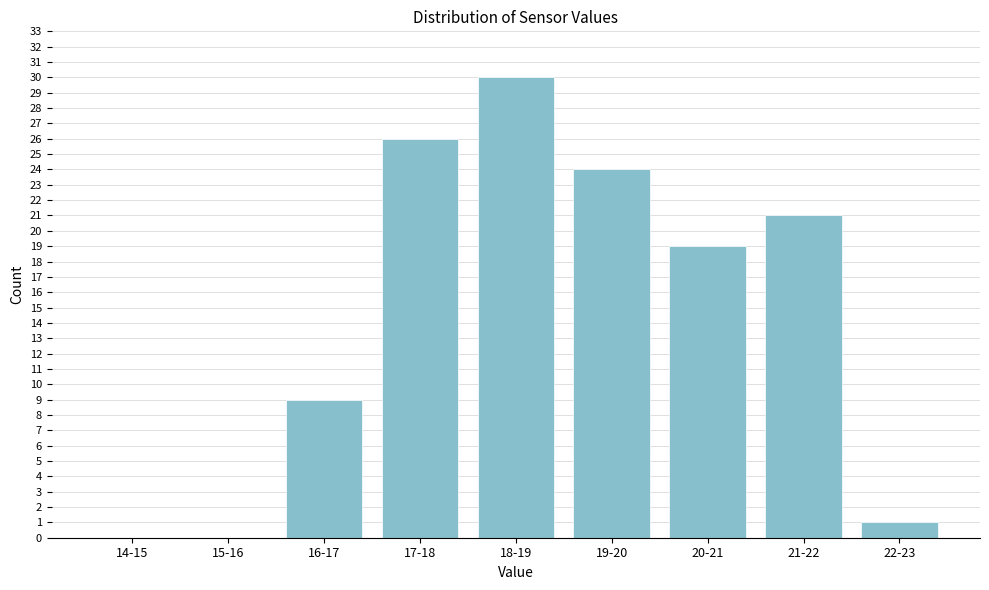

Reading left to right, what are all the values shown in this chart?

14-15=0	15-16=0	16-17=9	17-18=26	18-19=30	19-20=24	20-21=19	21-22=21	22-23=1